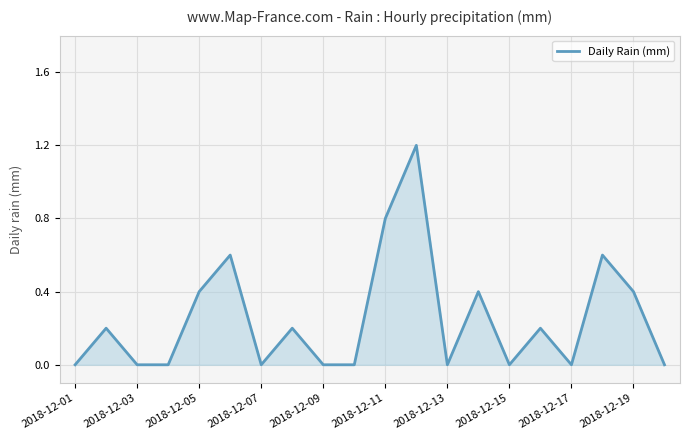

How many lines are shown in the chart?

1